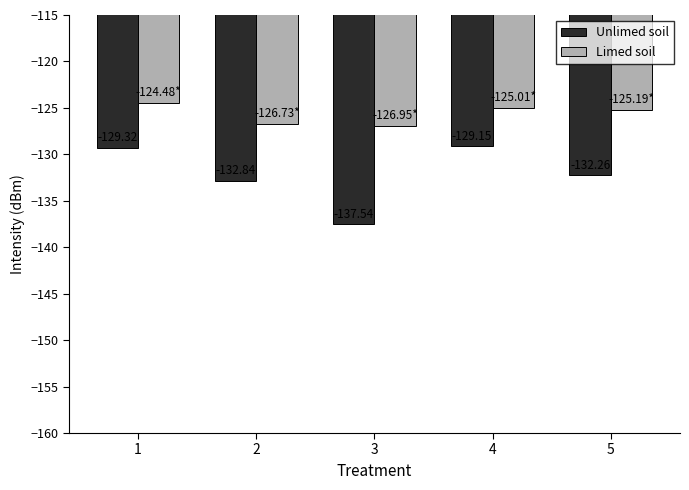

What is the sum of all Limed soil values?

-628.4